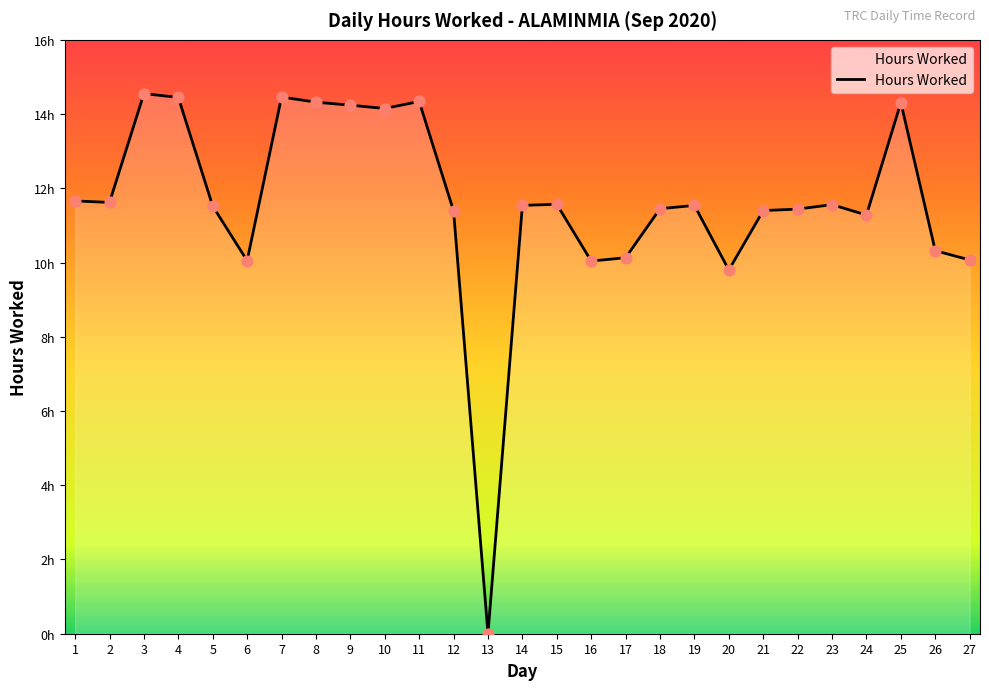

Approximately how many times larger is the value at 15 compared to 21?

1.0